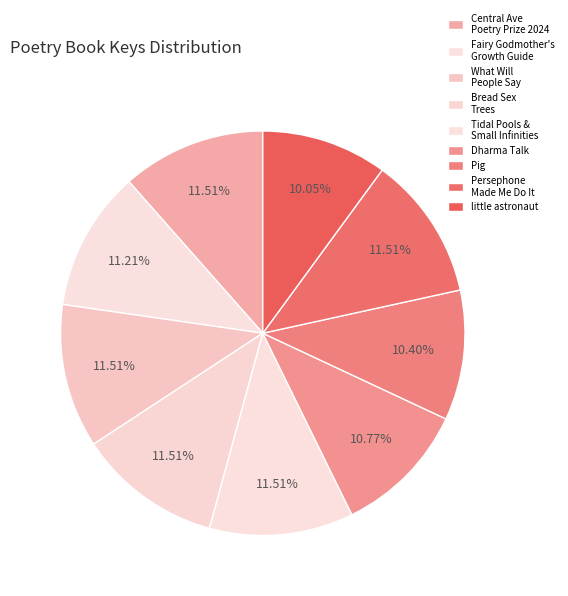

Is What Will People Say the majority of the pie?

No